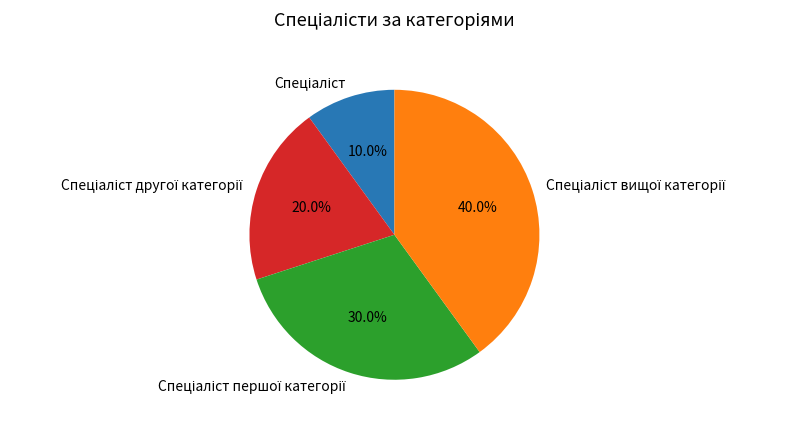

Is there any slice that represents more than half of the pie?

No